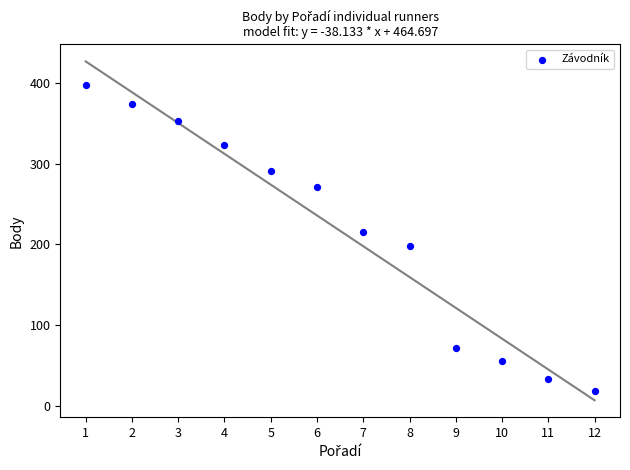

What is the range of Y values (max minus min)?

379